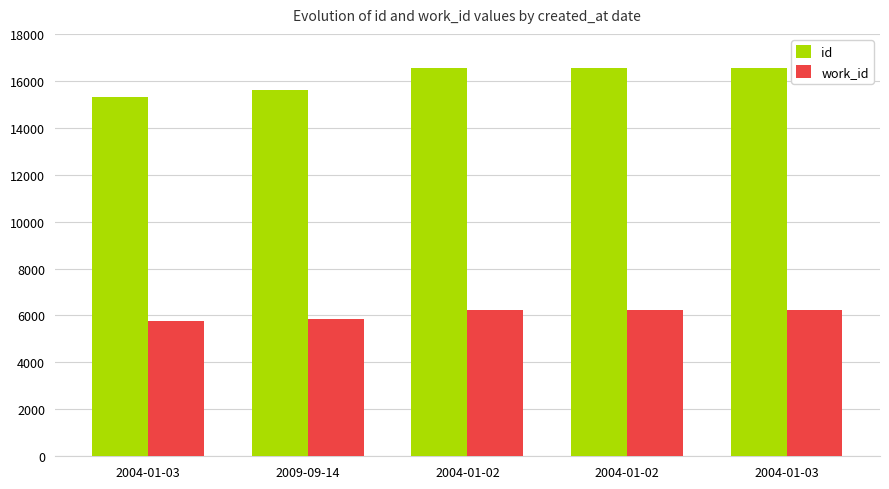

How many data points in id are less than 16545?

2